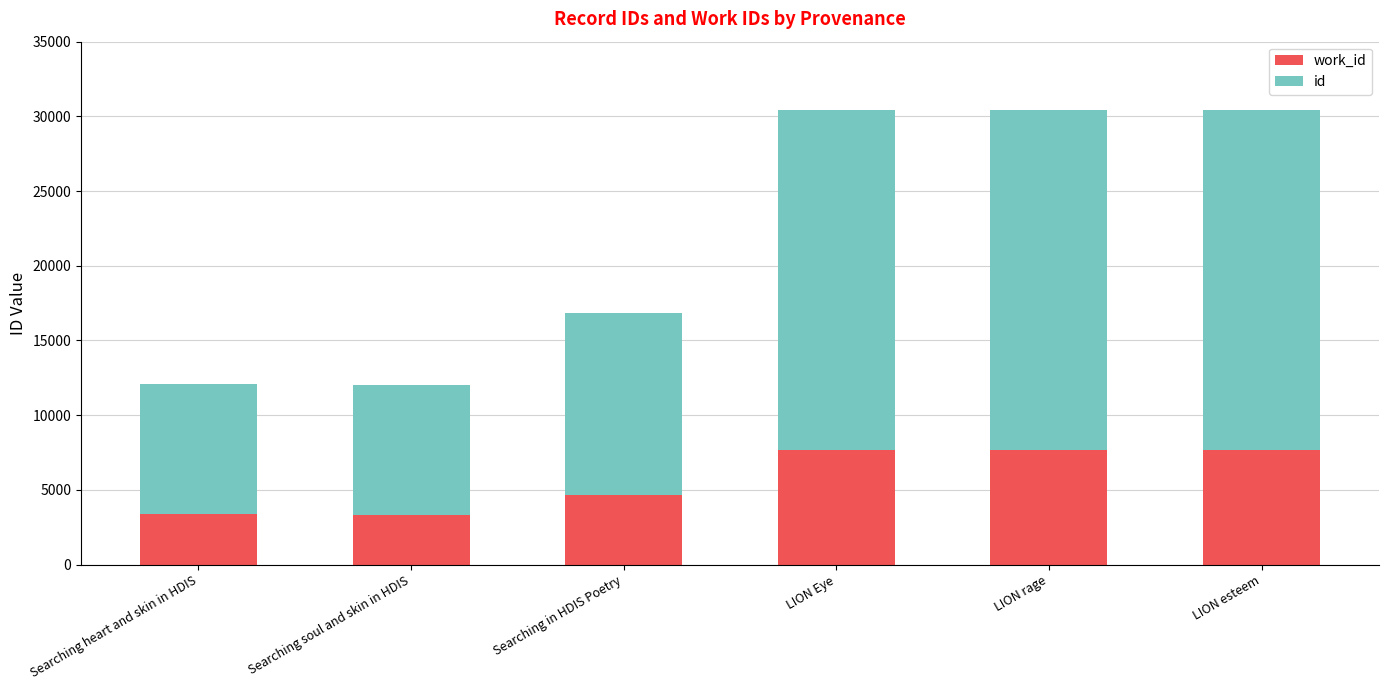

How many distinct data groups are displayed?

2